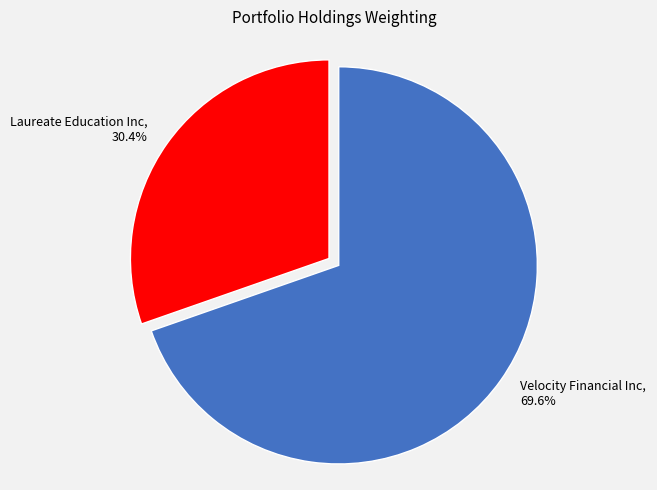

Is there a majority slice in this chart?

Yes